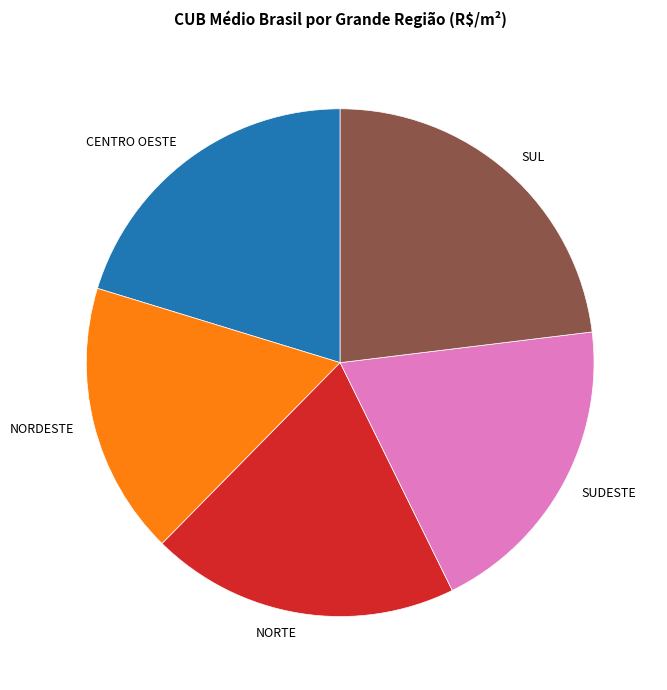

Does any single category account for the majority?

No